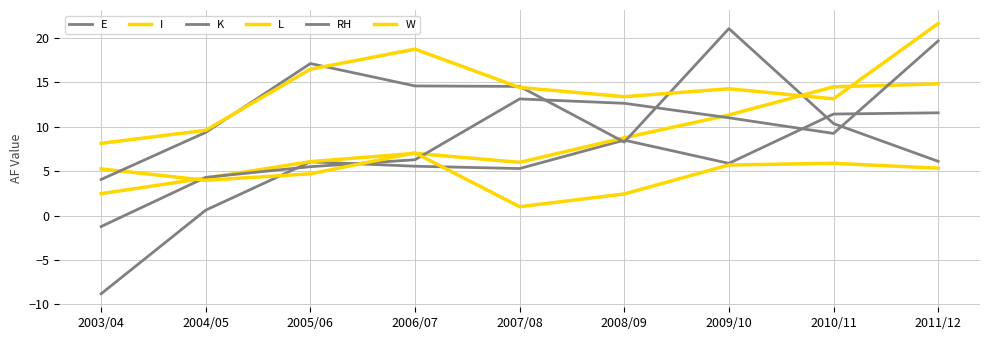

How many intersections are there between RH and W?

6